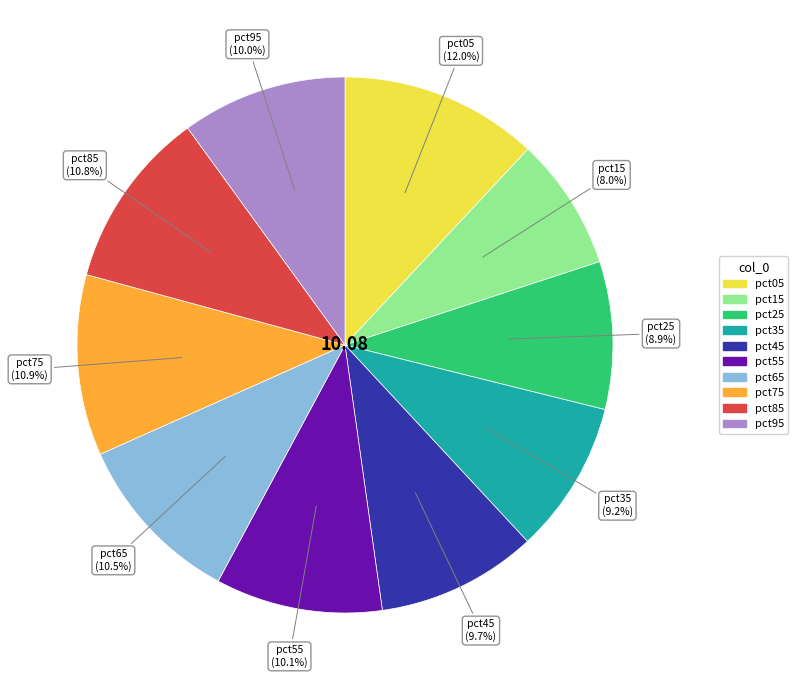

Count the number of slices in the pie.

10